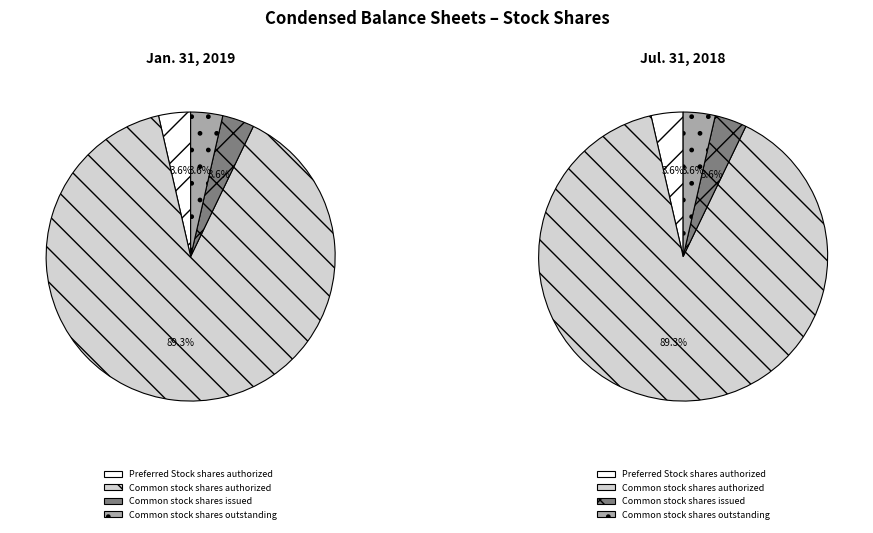

What is the change in value from Common stock shares authorized to Common stock shares outstanding?

-480000000